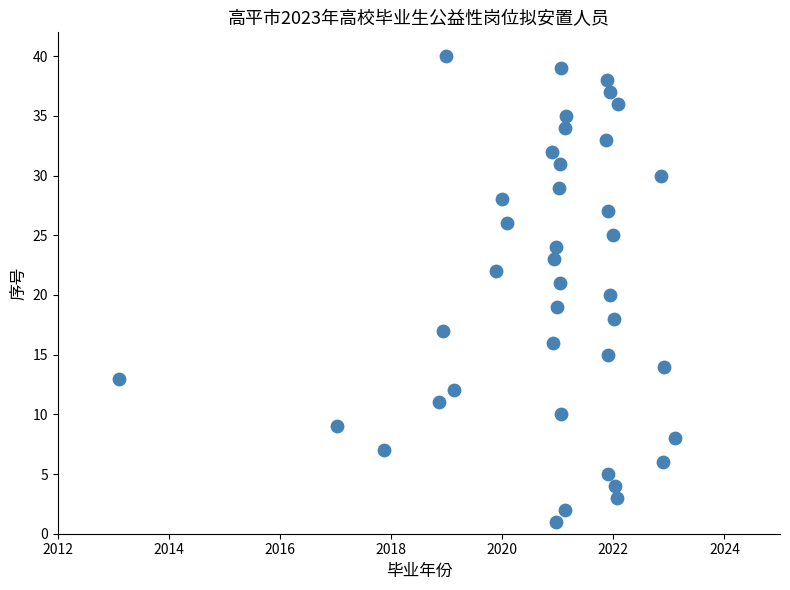

Count the number of points in this scatter plot.

40